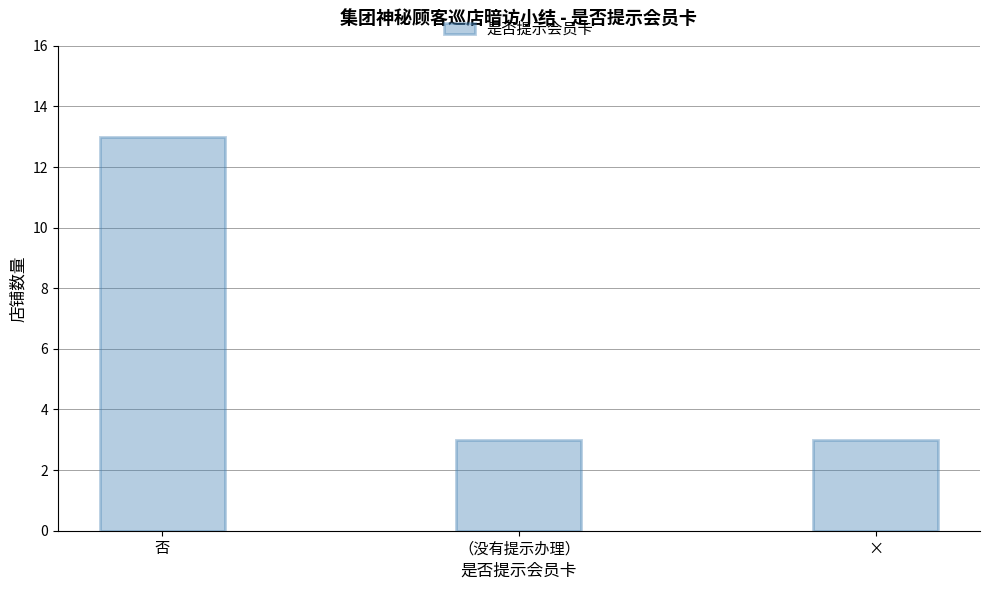

What is the difference between the maximum and minimum values?

10